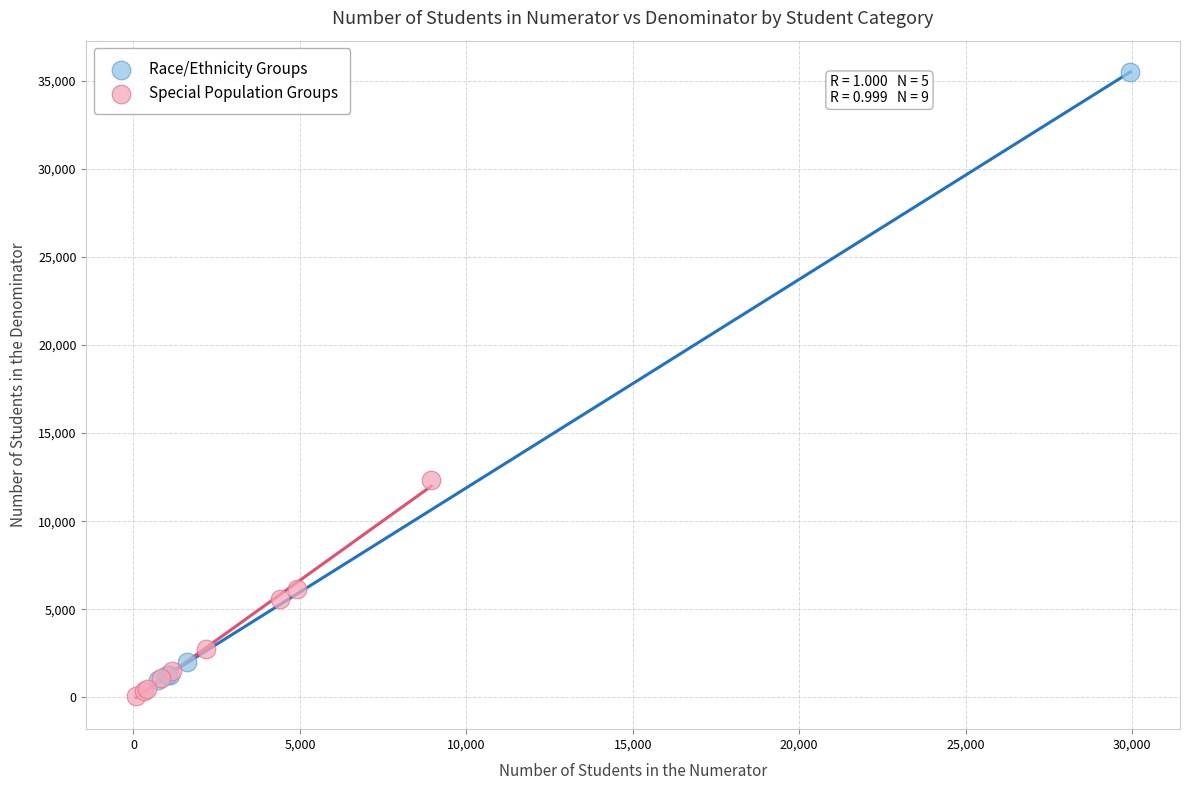

Which series reaches the maximum Y coordinate?

Race/Ethnicity Groups